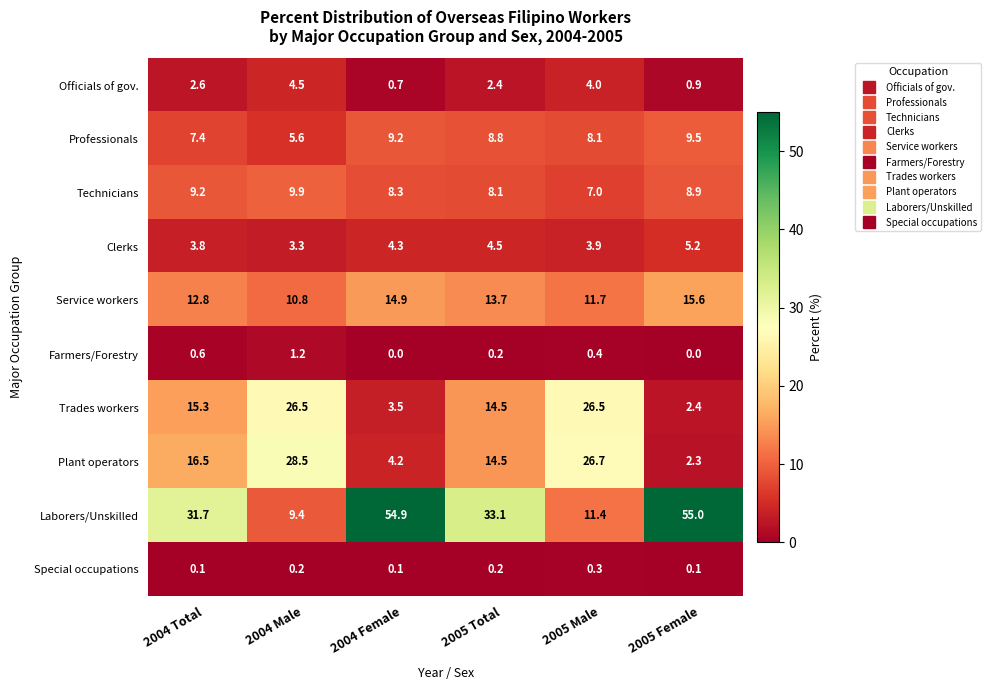

What is the average value of the Farmers/Forestry series?

0.4